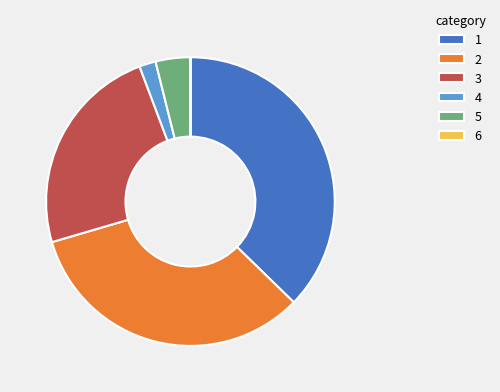

Does 5 represent more than half of the total?

No